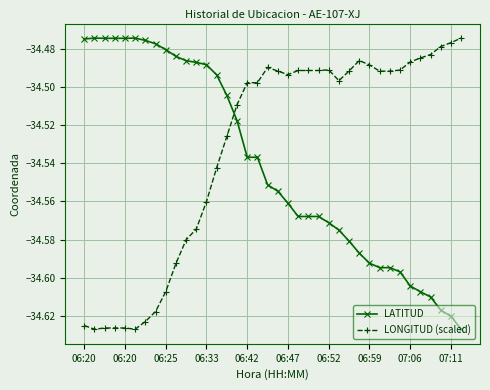

After their last crossing, which series has the higher values: LONGITUD (scaled) or LATITUD?

LONGITUD (scaled)